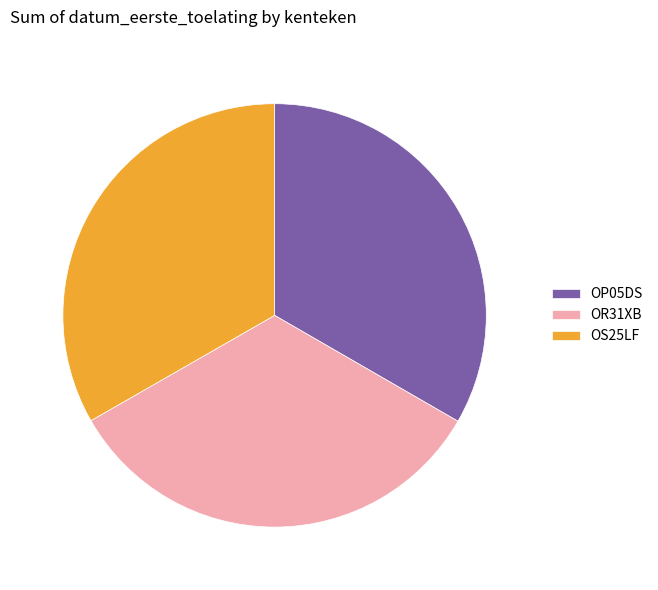

Is there any slice that represents more than half of the pie?

No